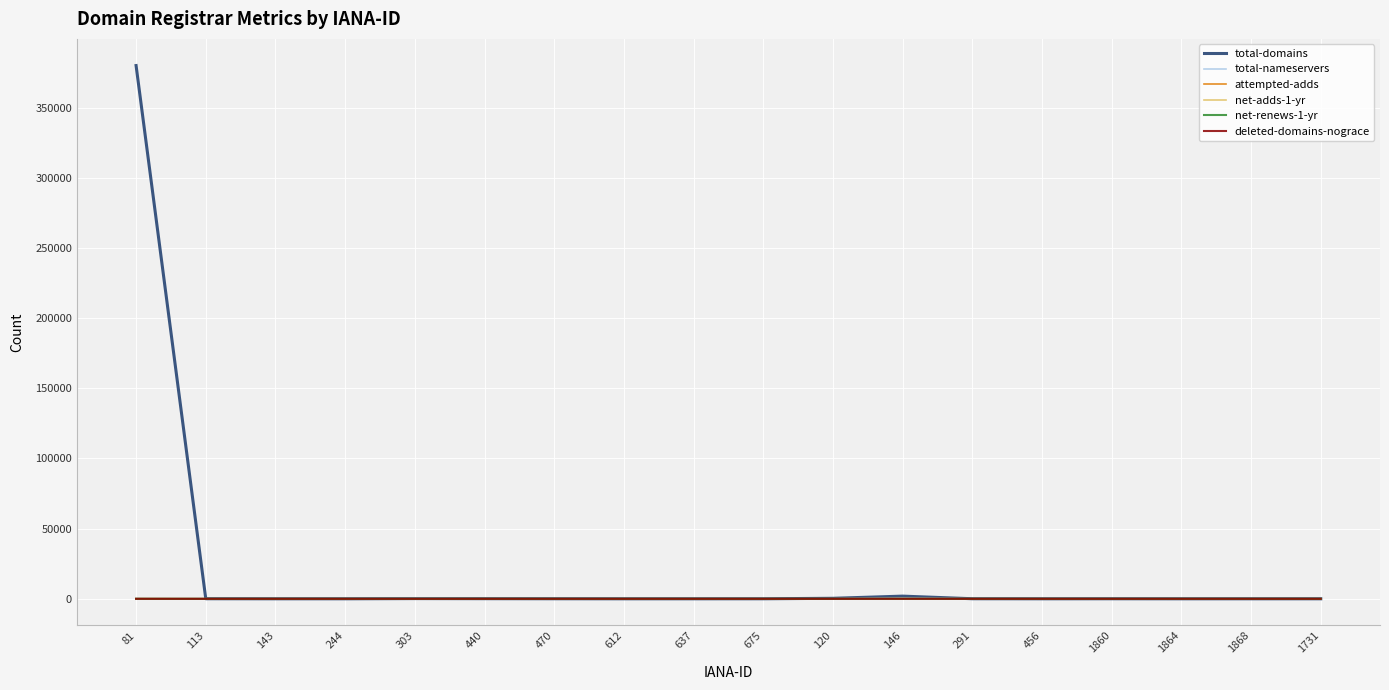

Where does the attempted-adds series first go above 1?

81